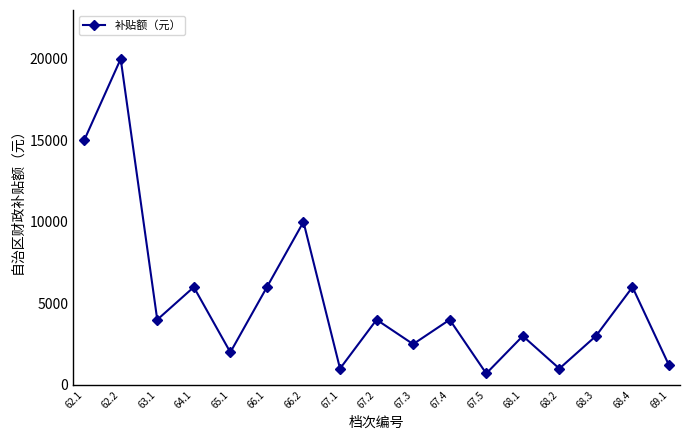

Reading left to right, what are all the values shown in this chart?

15000	20000	4000	6000	2000	6000	10000	1000	4000	2500	4000	700	3000	1000	3000	6000	1200